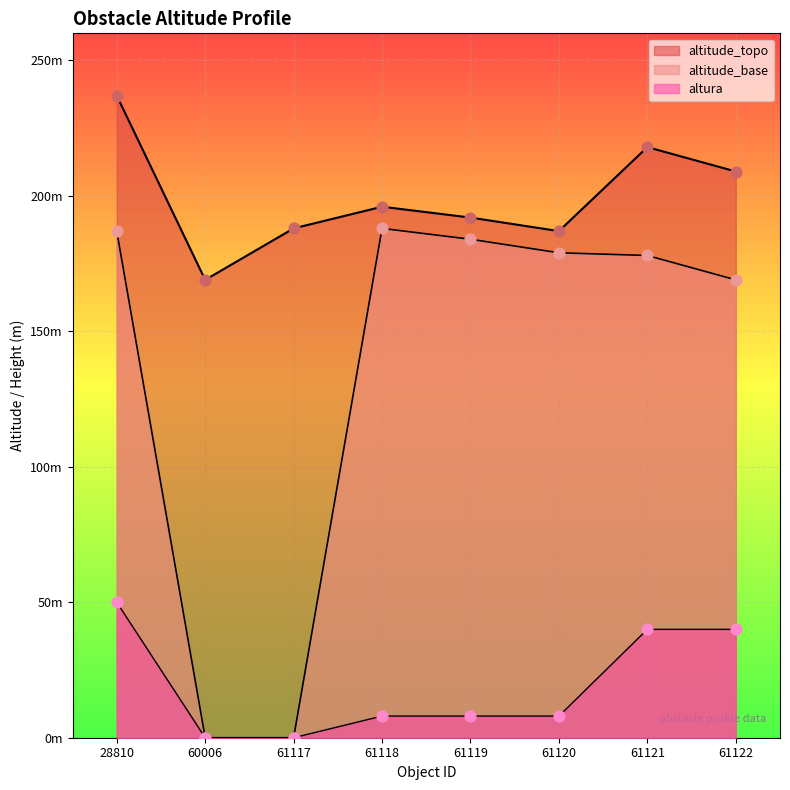

At how many categories does at least one series exceed 9?

8